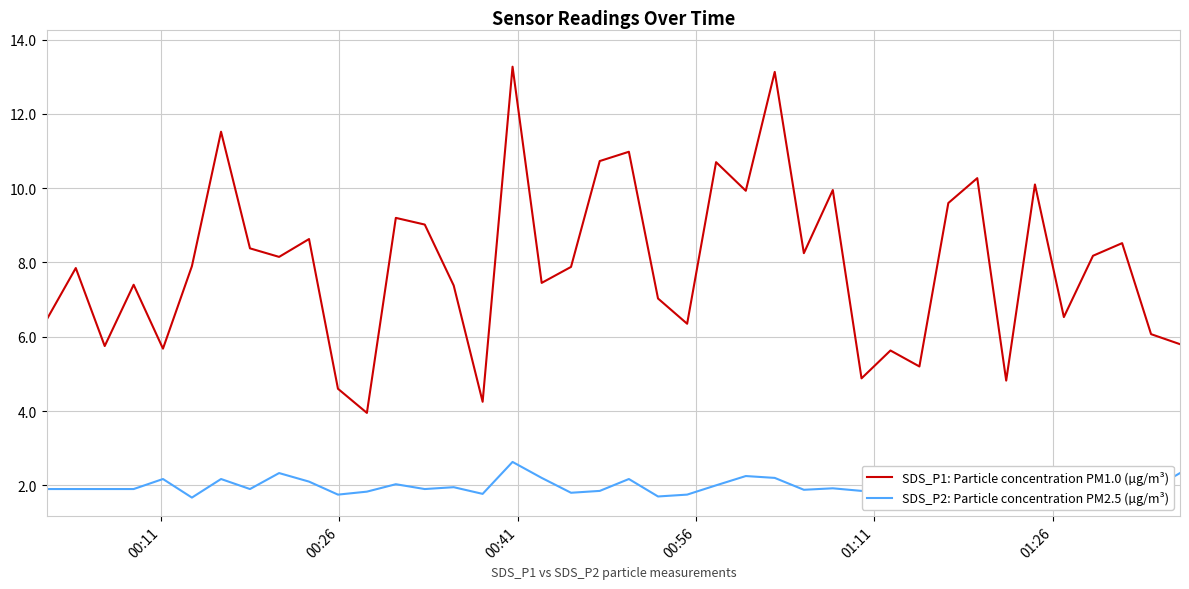

What is the highest value of the SDS_P2: Particle concentration PM2.5 (µg/m³) series?

2.6